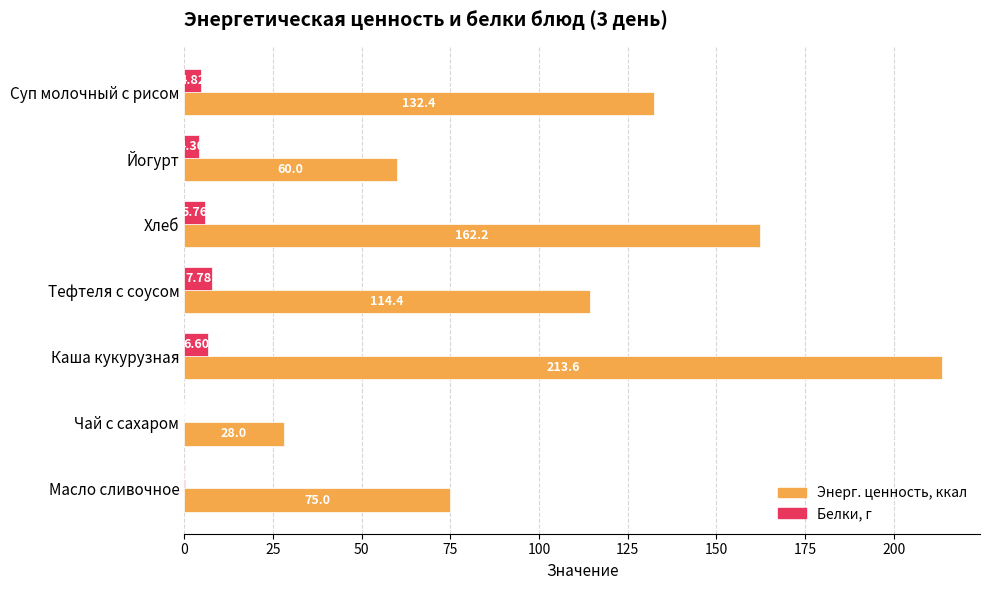

Is the value of Белки, г at Чай с сахаром greater than the value of Энерг. ценность, ккал at Масло сливочное?

No